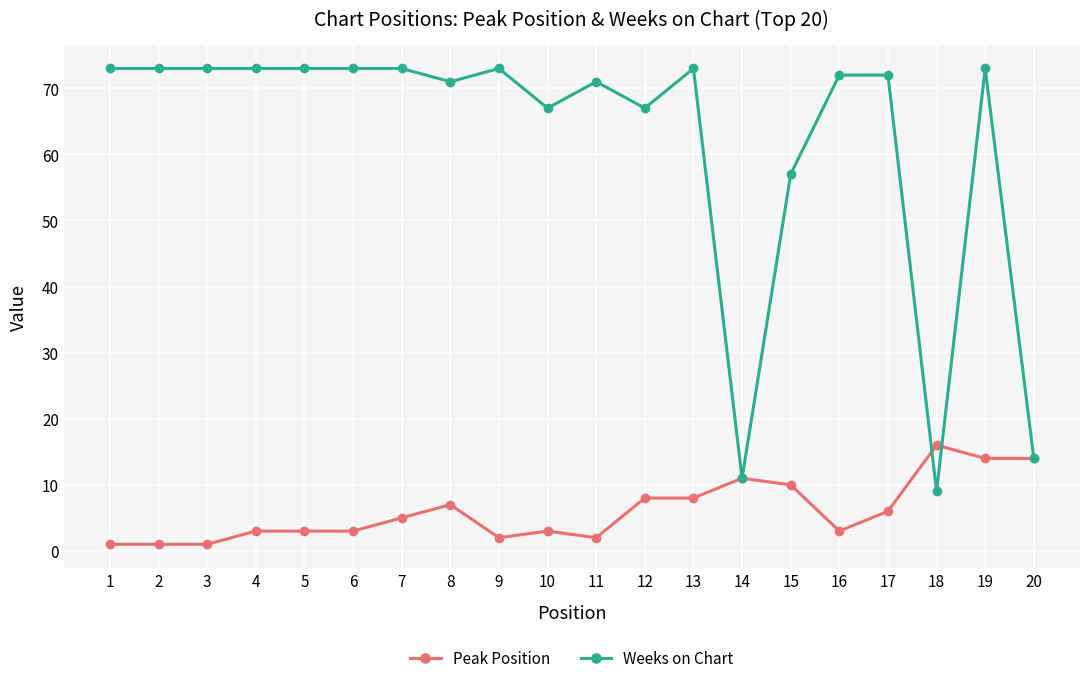

Reading right to left, transcribe all the data shown in this chart.

Peak Position: 20=14	19=14	18=16	17=6	16=3	15=10	14=11	13=8	12=8	11=2	10=3	9=2	8=7	7=5	6=3	5=3	4=3	3=1	2=1	1=1
Weeks on Chart: 20=14	19=73	18=9	17=72	16=72	15=57	14=11	13=73	12=67	11=71	10=67	9=73	8=71	7=73	6=73	5=73	4=73	3=73	2=73	1=73